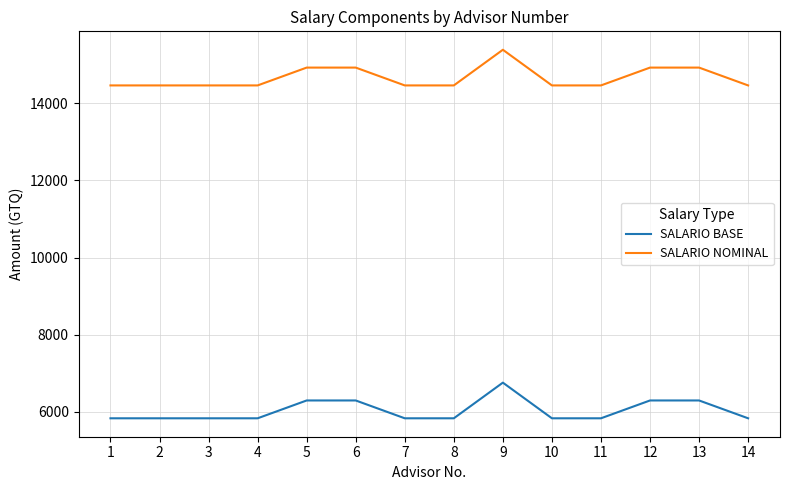

At which category is the sum across all series the highest?

9